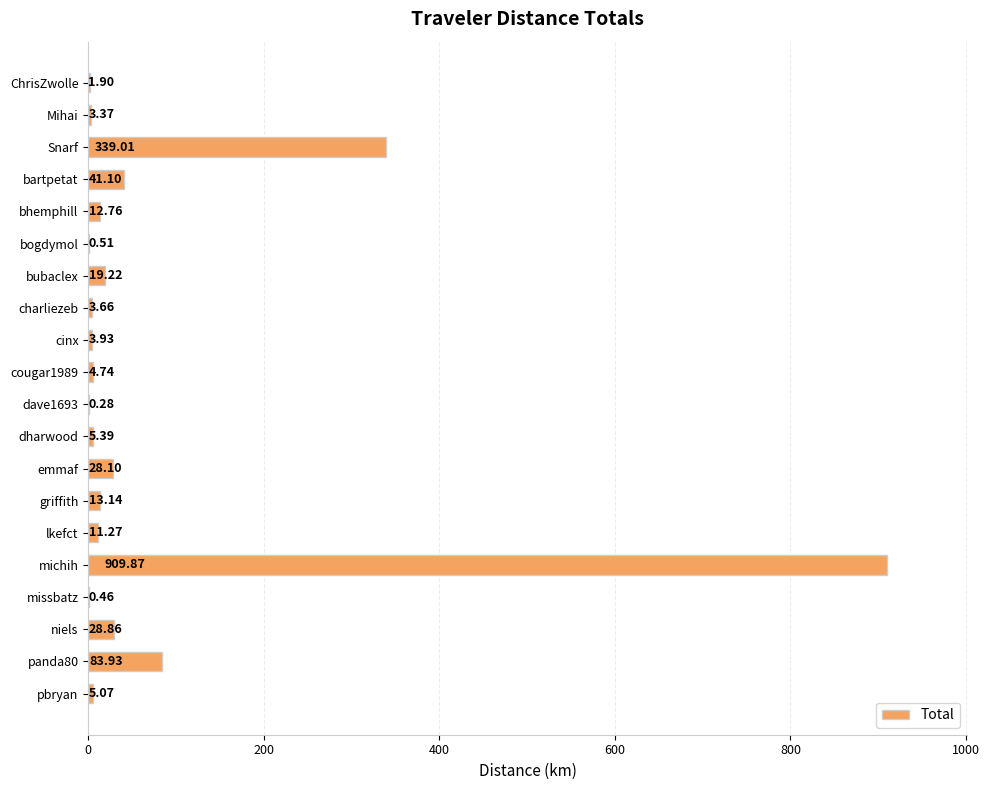

Are the bars grouped side by side (vs. stacked)?

No